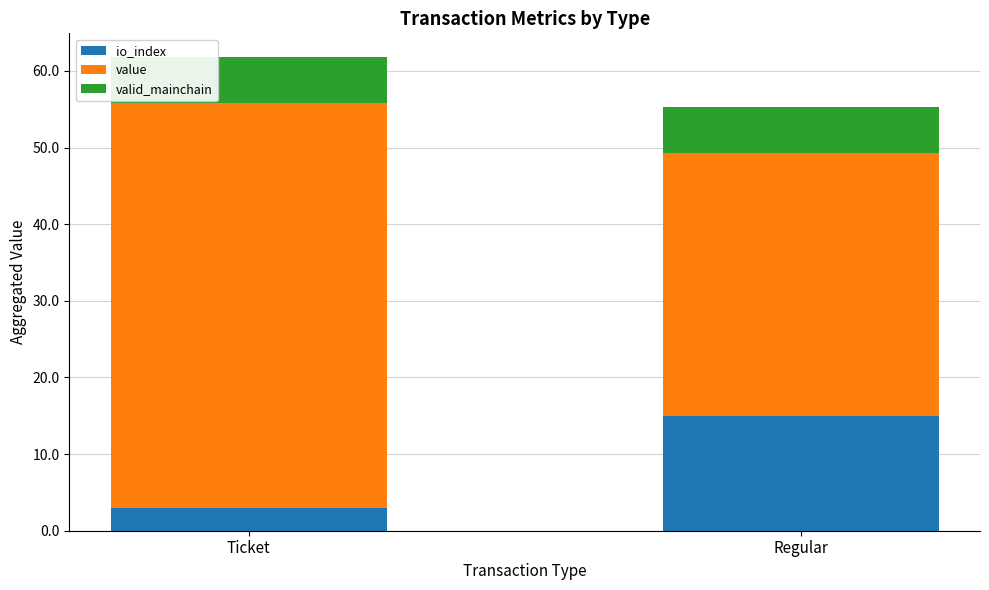

How many data points does each series have?

2